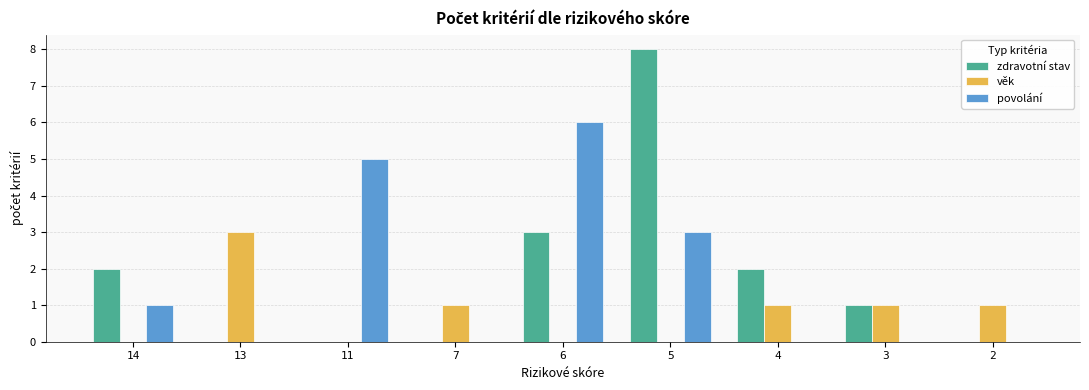

Reading left to right, transcribe all the data shown in this chart.

zdravotní stav: 14=2	13=0	11=0	7=0	6=3	5=8	4=2	3=1	2=0
věk: 14=0	13=3	11=0	7=1	6=0	5=0	4=1	3=1	2=1
povolání: 14=1	13=0	11=5	7=0	6=6	5=3	4=0	3=0	2=0